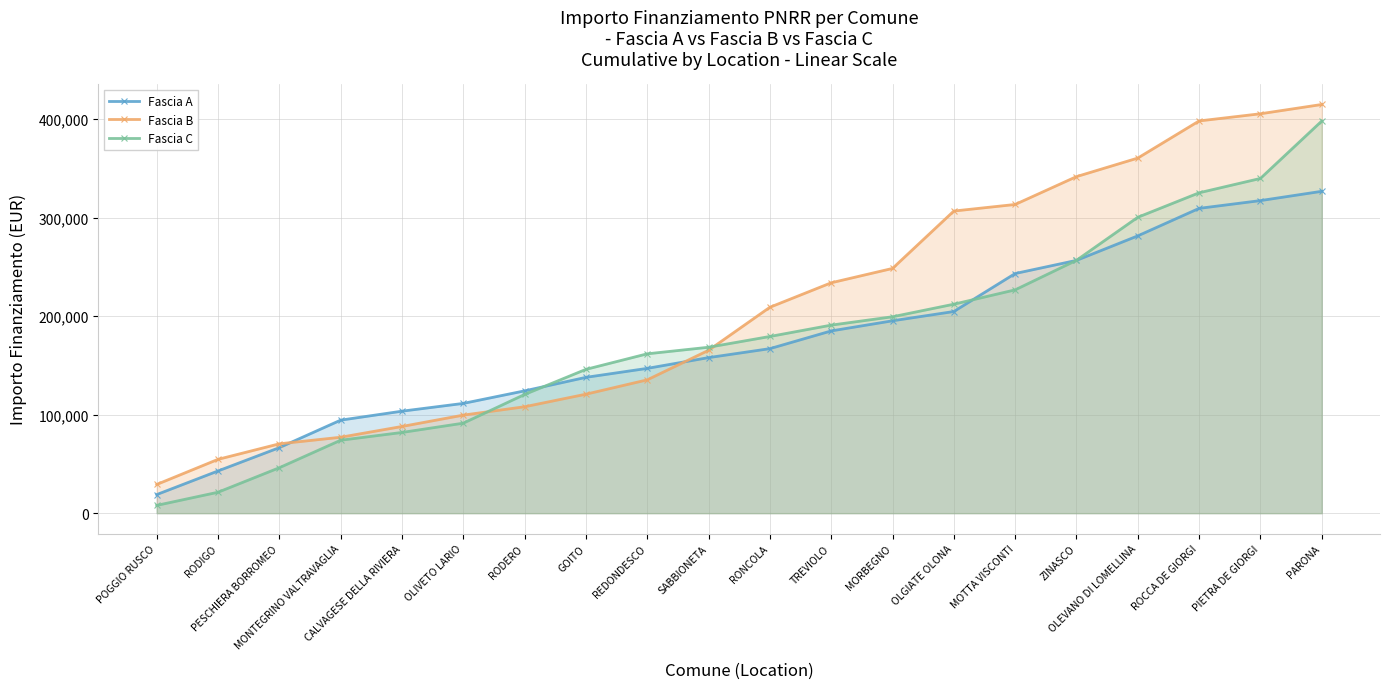

Does the chart display data point markers on the line(s)?

Yes